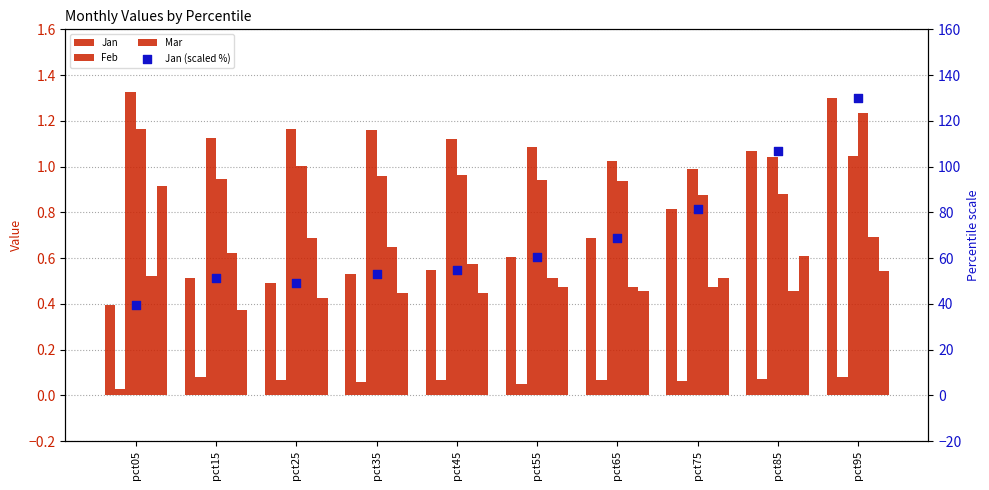

Which series has the widest spread of Y values?

Jan